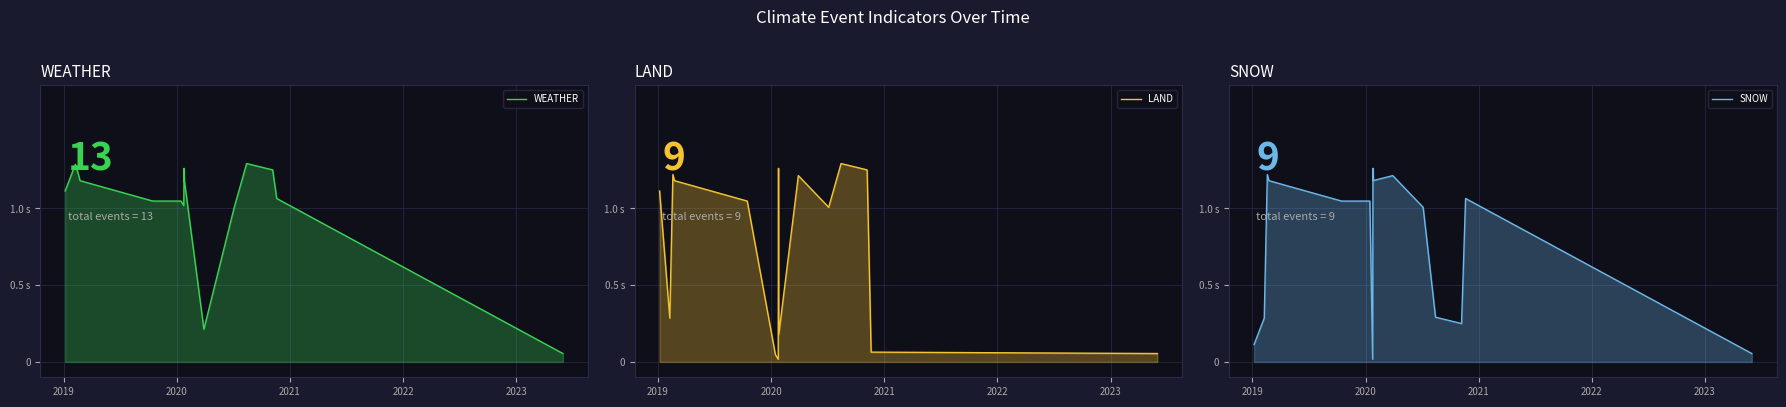

True or false: LAND has more than 2 interior local peaks.

True